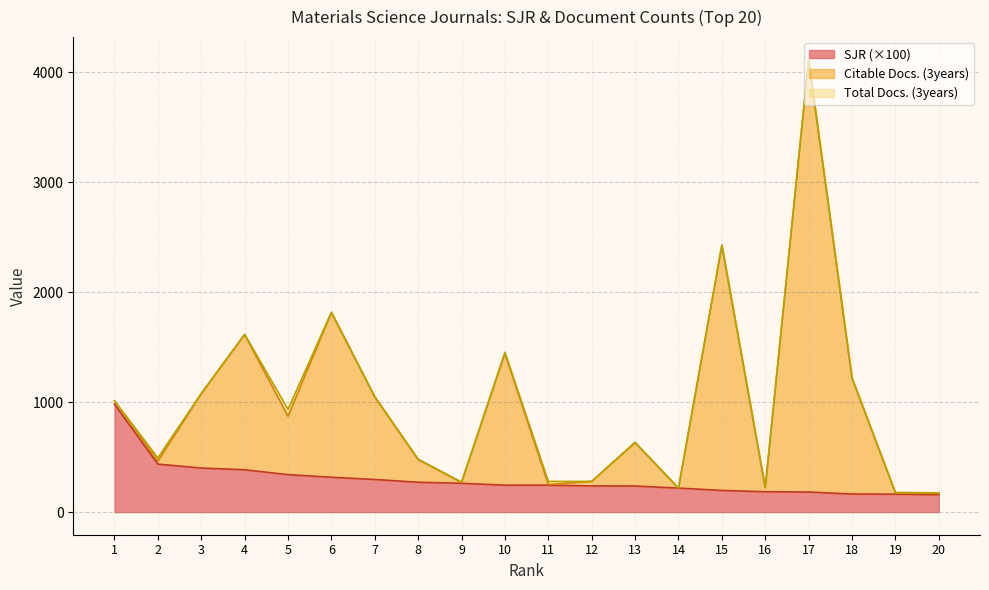

What is the difference between the Citable Docs. (3years) values at 20 and 19?

1.8